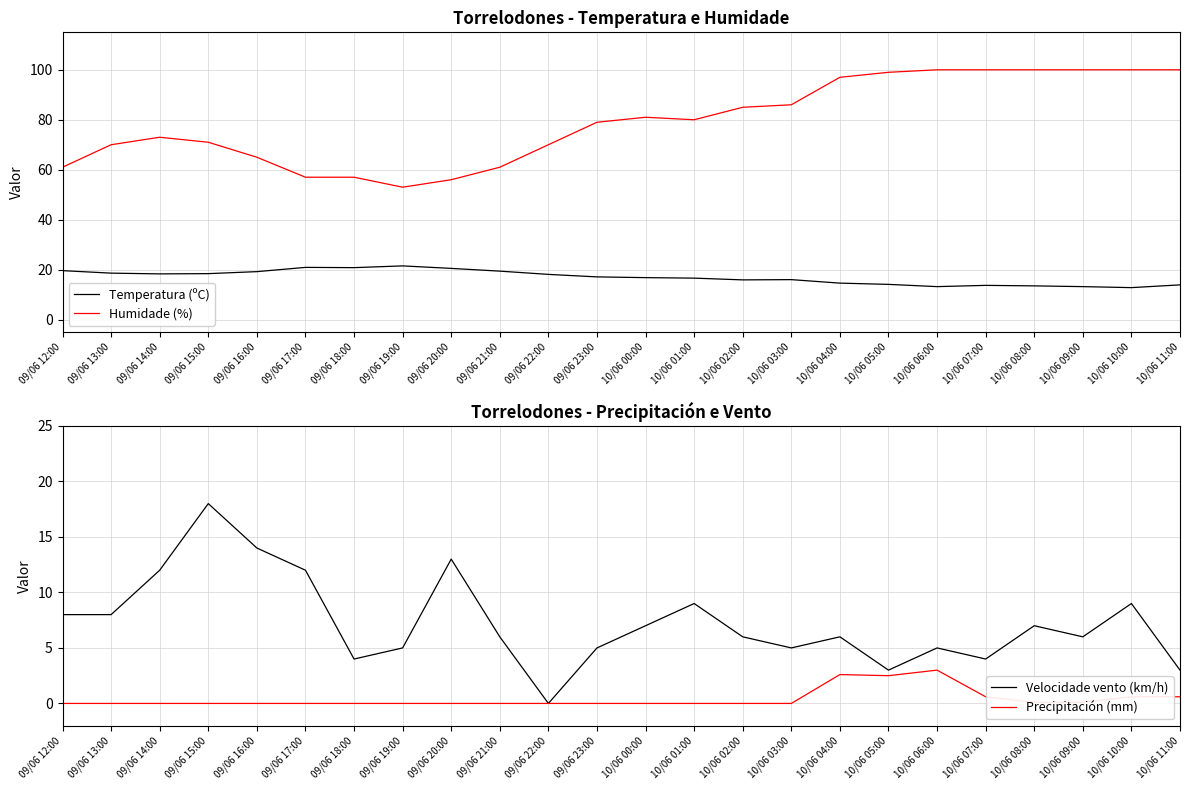

Which category has the lowest value across all series?

09/06 22:00